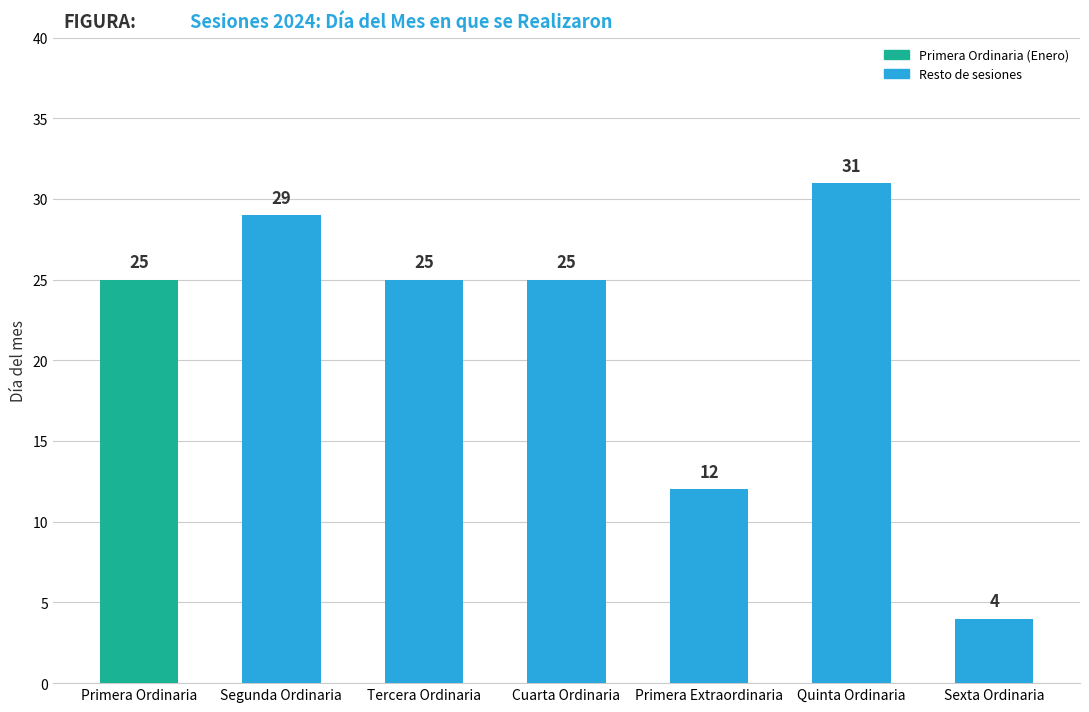

At which label is the value closest to 17?

Primera Extraordinaria